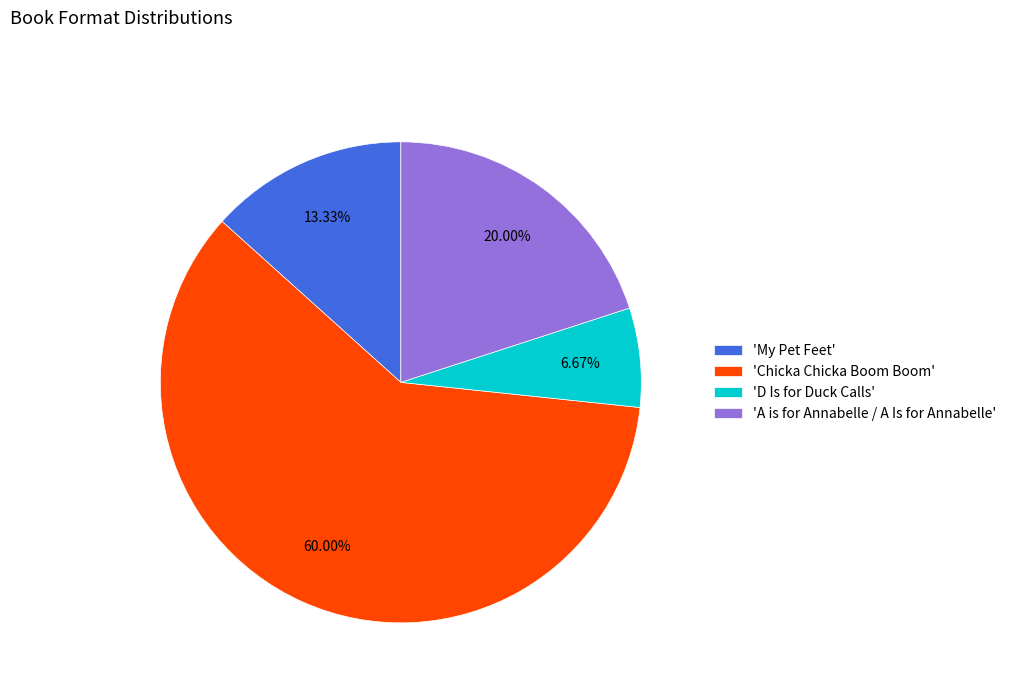

Rank the categories by value from highest to lowest.

'Chicka Chicka Boom Boom', 'A is for Annabelle / A Is for Annabelle', 'My Pet Feet', 'D Is for Duck Calls'